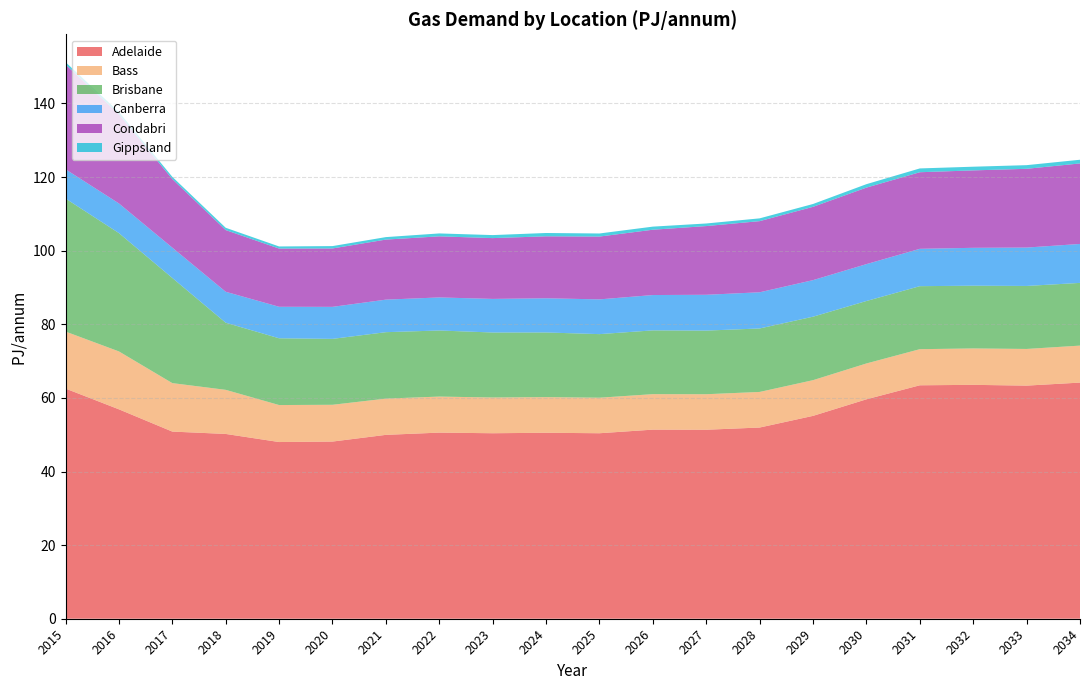

Reading left to right, list all the values displayed in this chart.

Adelaide: 62.5	56.9	50.9	50.2	48.0	48.1	50.0	50.6	50.4	50.5	50.4	51.4	51.4	52.0	55.1	59.6	63.4	63.5	63.3	64.2
Bass: 15.5	15.7	13.2	12.0	10.1	10.0	9.8	9.8	9.7	9.7	9.7	9.6	9.7	9.7	9.7	9.7	9.8	9.9	10.0	10.1
Brisbane: 36.1	32.1	28.6	18.2	18.1	17.9	18.1	18.0	17.7	17.6	17.3	17.3	17.3	17.2	17.2	17.0	17.1	17.1	17.1	17.0
Canberra: 7.9	8.1	8.2	8.4	8.6	8.7	8.8	9.0	9.1	9.3	9.4	9.6	9.7	9.8	9.9	10.0	10.2	10.3	10.4	10.6
Condabri: 28.5	24.3	18.6	16.8	15.8	15.9	16.3	16.6	16.5	16.8	17.1	17.8	18.7	19.3	19.9	20.8	20.8	21.0	21.4	21.9
Gippsland: 0.6	0.6	0.6	0.6	0.6	0.6	0.7	0.8	0.8	0.9	0.8	0.8	0.7	0.8	0.8	0.9	1.0	1.0	1.0	1.0